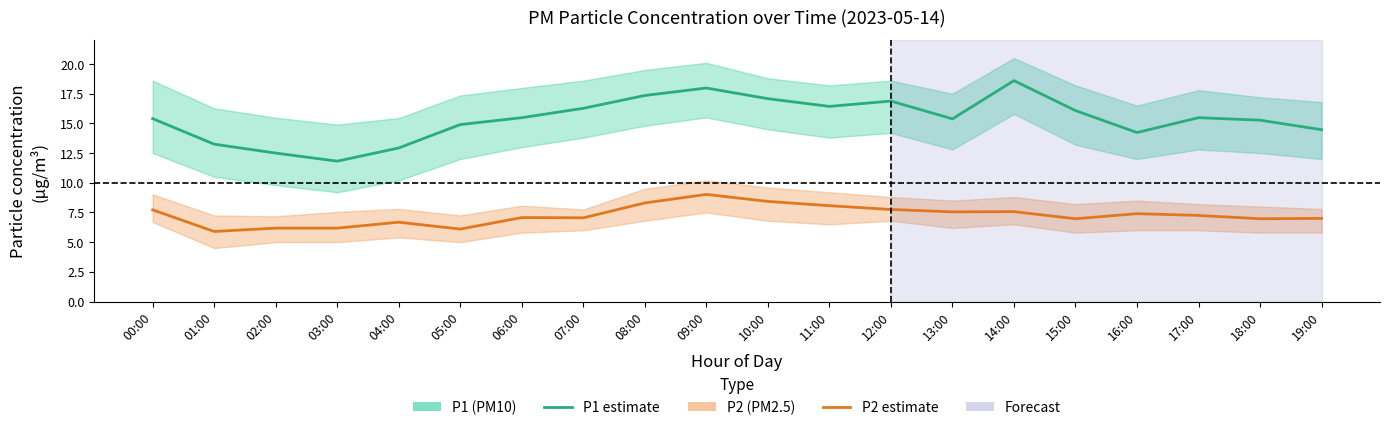

At which category does P1 (PM10) reach its first local peak?

09:00